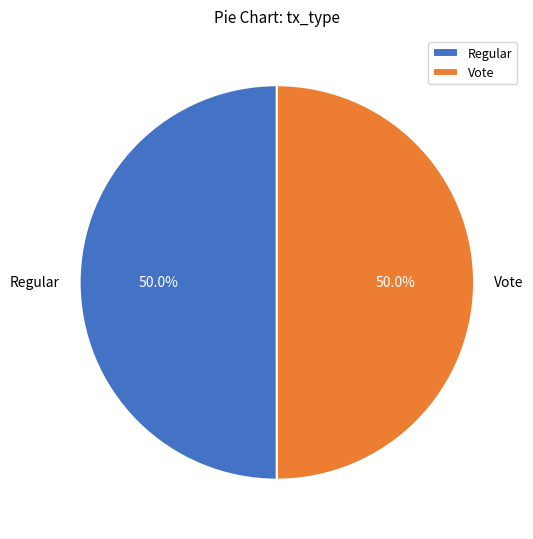

The Regular slice represents 50% of the pie. True or false?

True